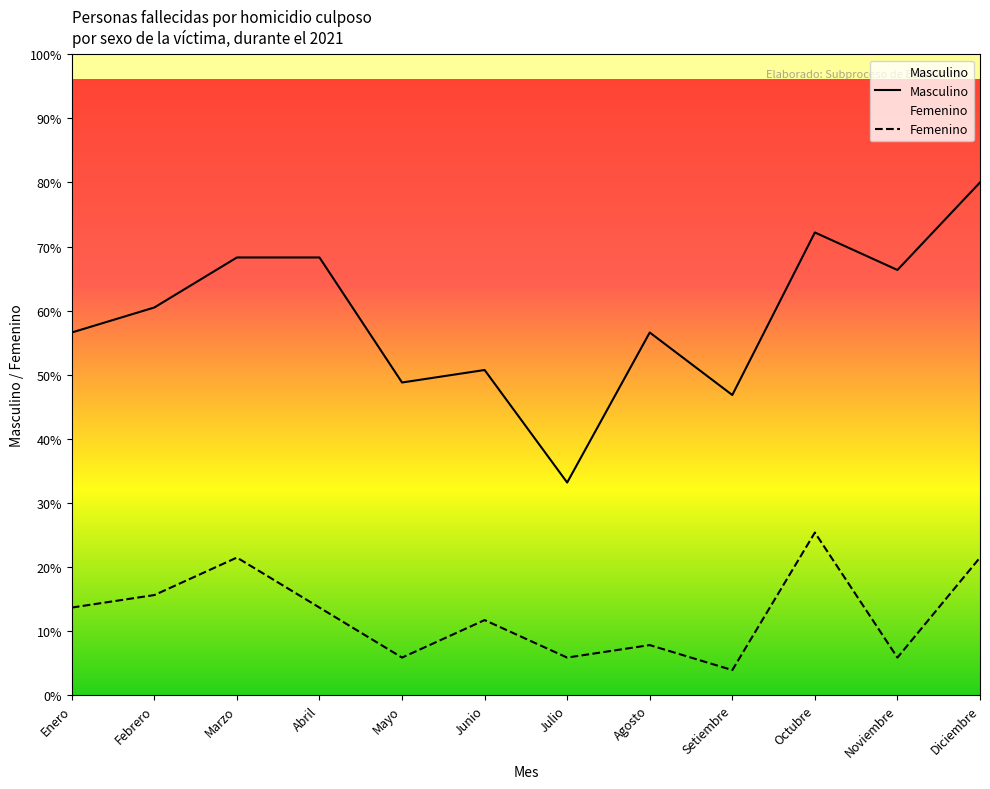

Which category has the lowest value in the Masculino series?

Julio